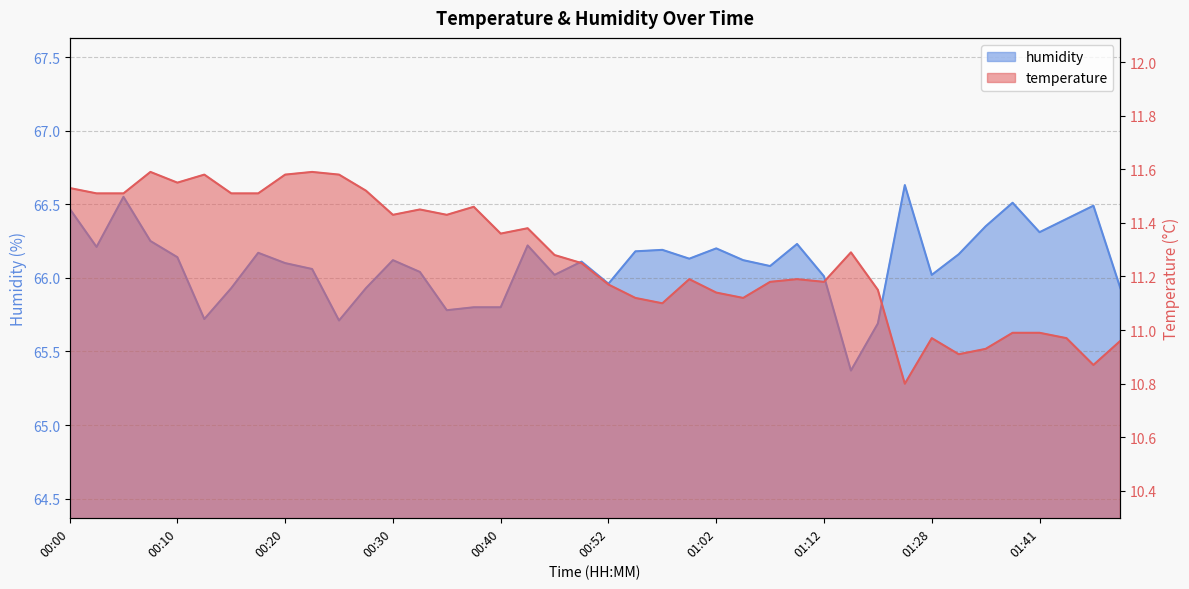

How many lines are shown in the chart?

2